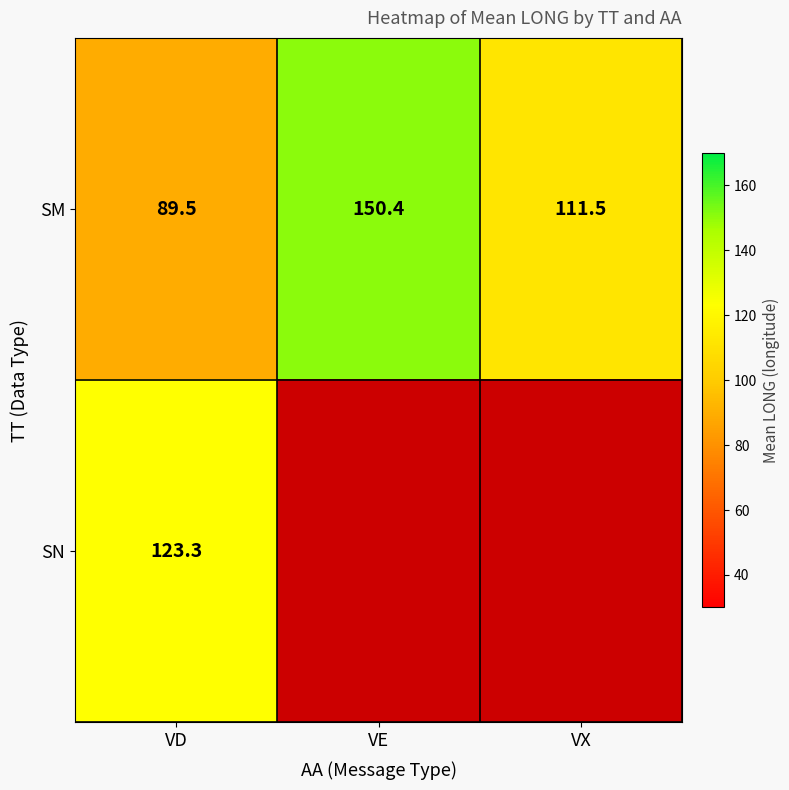

Which category has the highest value in the SM series?

VE